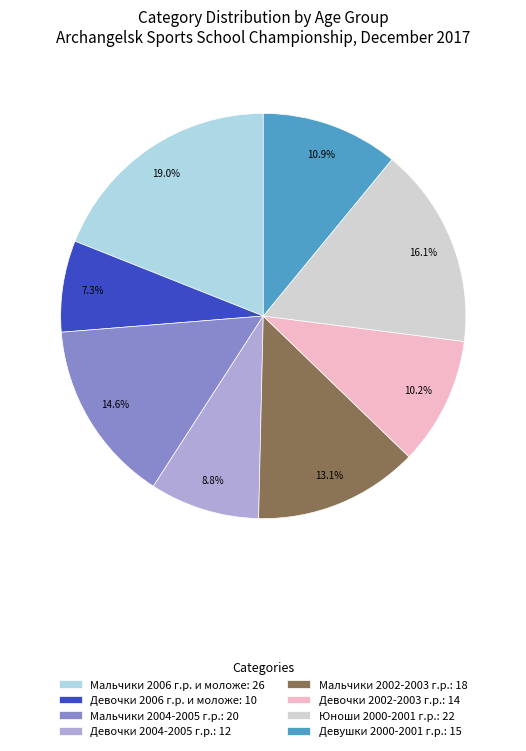

Which slice is the largest?

Мальчики 2006 г.р. и моложе